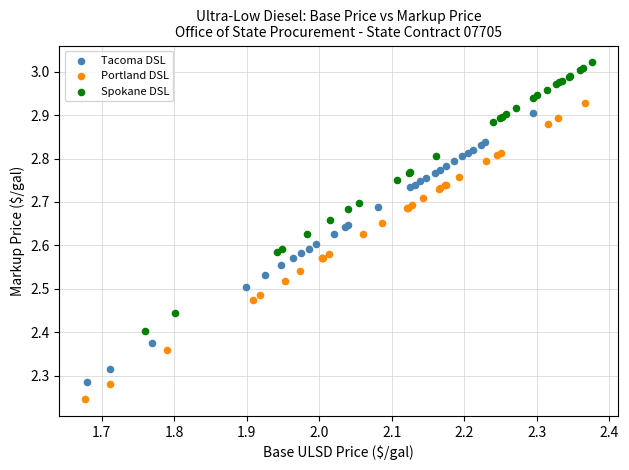

What are all the series names shown in the legend?

Tacoma DSL, Portland DSL, Spokane DSL